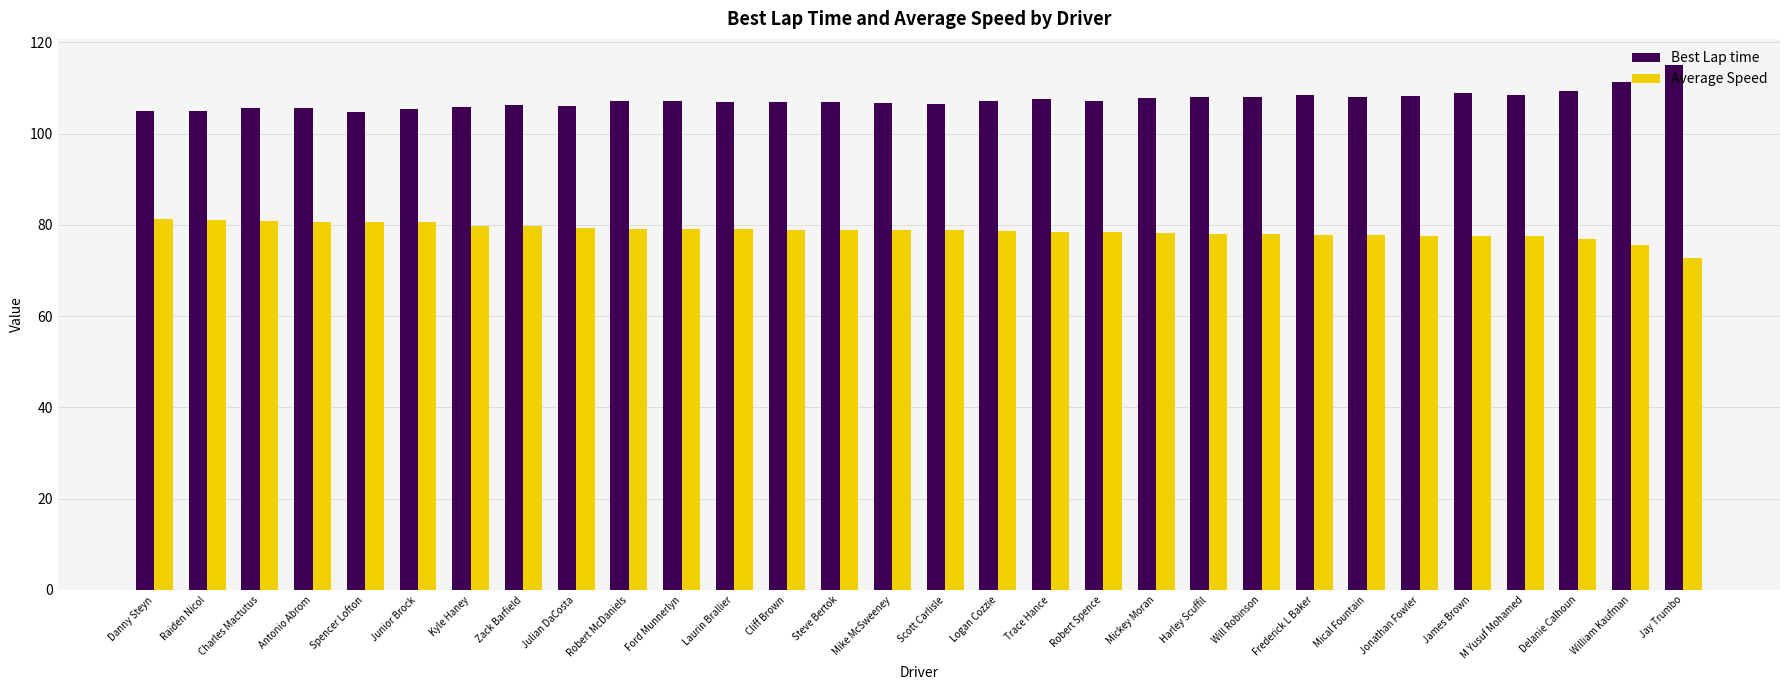

What is the value of the Best Lap time bar at the 8th from the left?

106.3